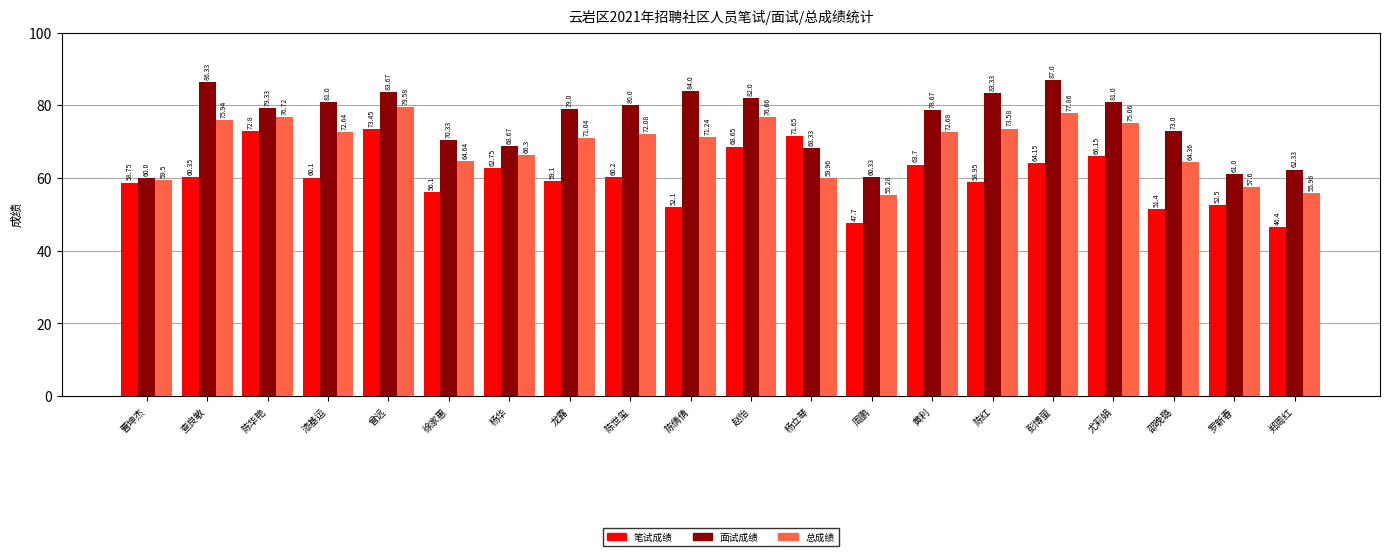

What is the difference between the highest and lowest values at 徐家惠?

14.2